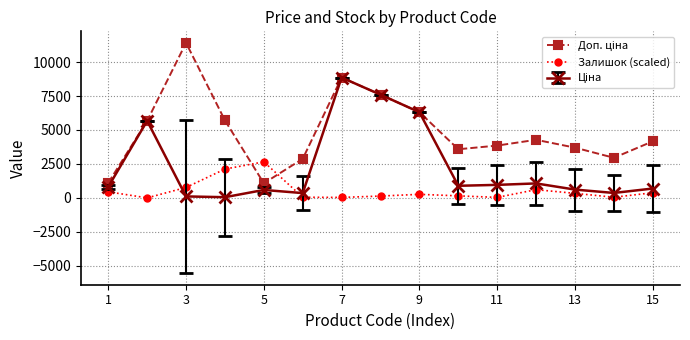

What is the highest value of the Залишок (scaled) series?

2657.0